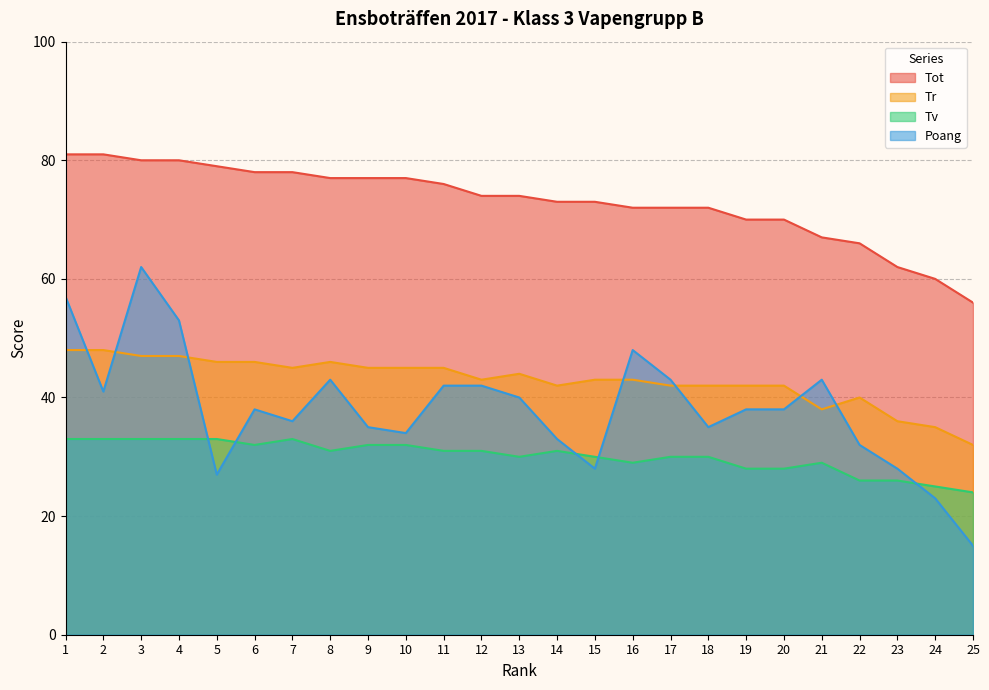

Reading left to right, transcribe all the data shown in this chart.

Tot: 1=81	2=81	3=80	4=80	5=79	6=78	7=78	8=77	9=77	10=77	11=76	12=74	13=74	14=73	15=73	16=72	17=72	18=72	19=70	20=70	21=67	22=66	23=62	24=60	25=56
Tr: 1=48	2=48	3=47	4=47	5=46	6=46	7=45	8=46	9=45	10=45	11=45	12=43	13=44	14=42	15=43	16=43	17=42	18=42	19=42	20=42	21=38	22=40	23=36	24=35	25=32
Tv: 1=33	2=33	3=33	4=33	5=33	6=32	7=33	8=31	9=32	10=32	11=31	12=31	13=30	14=31	15=30	16=29	17=30	18=30	19=28	20=28	21=29	22=26	23=26	24=25	25=24
Poang: 1=57	2=41	3=62	4=53	5=27	6=38	7=36	8=43	9=35	10=34	11=42	12=42	13=40	14=33	15=28	16=48	17=43	18=35	19=38	20=38	21=43	22=32	23=28	24=23	25=15